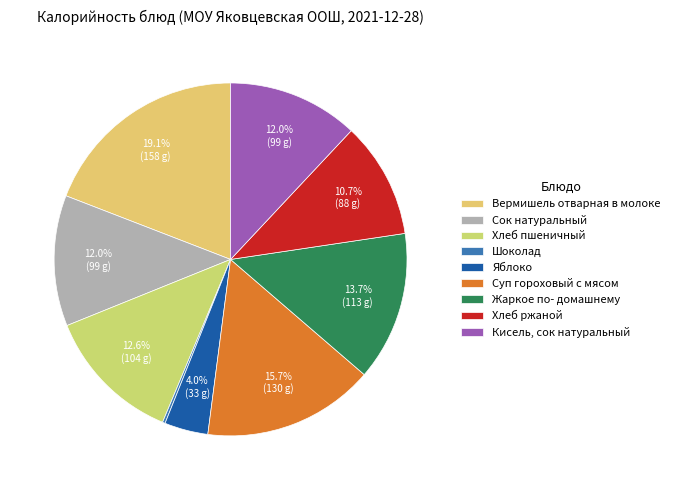

Is there any slice that represents more than half of the pie?

No